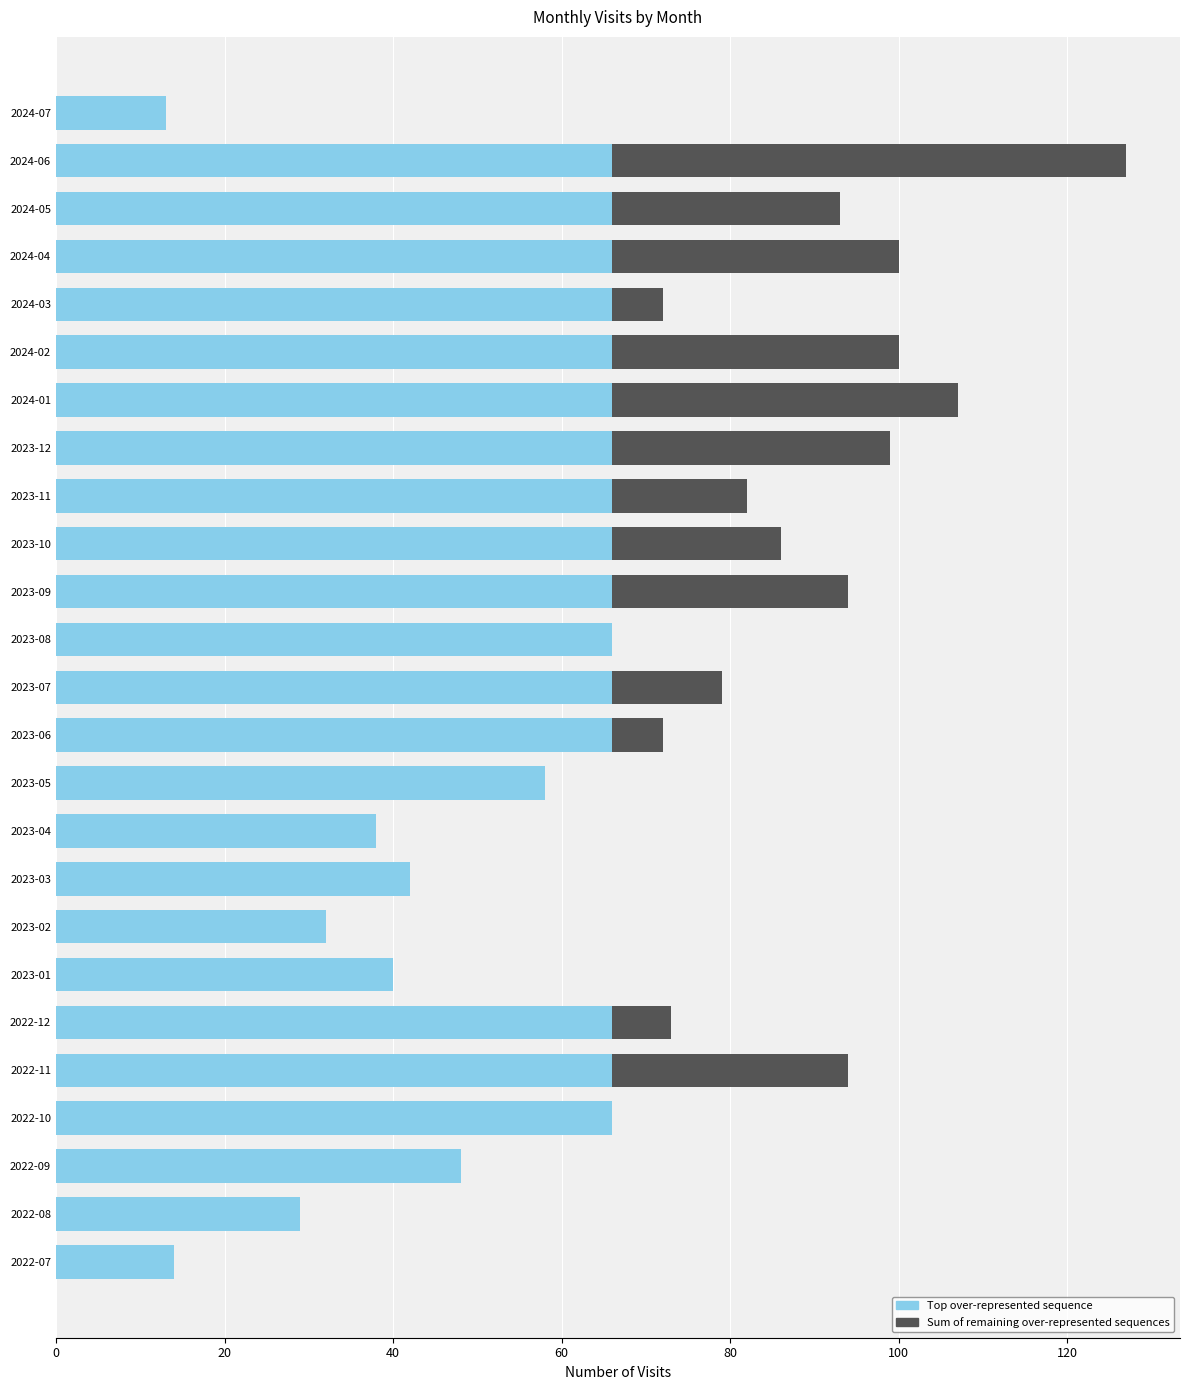

What is the maximum value for Top over-represented sequence?

66